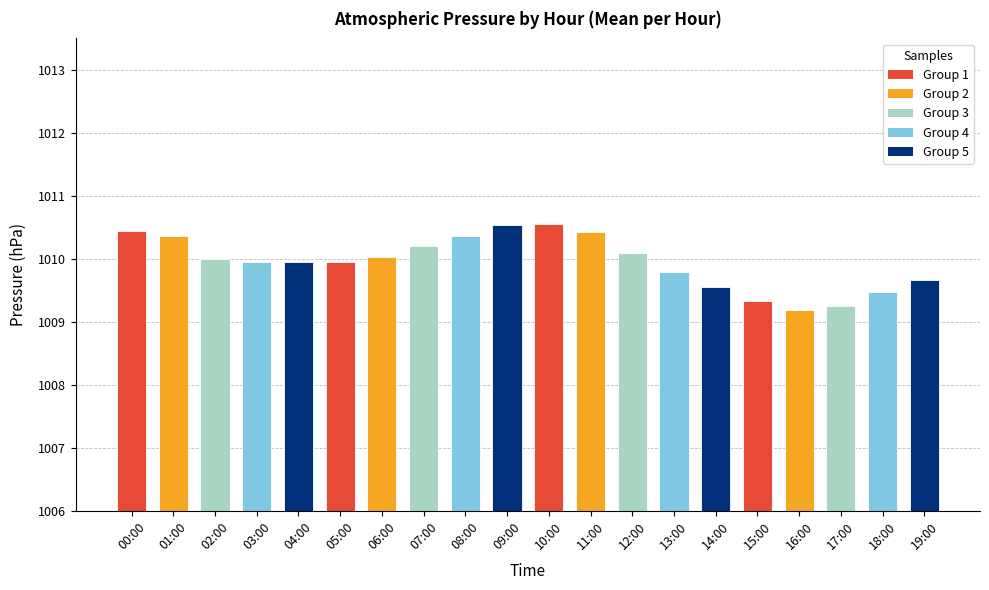

How many data points are less than 1010?

10